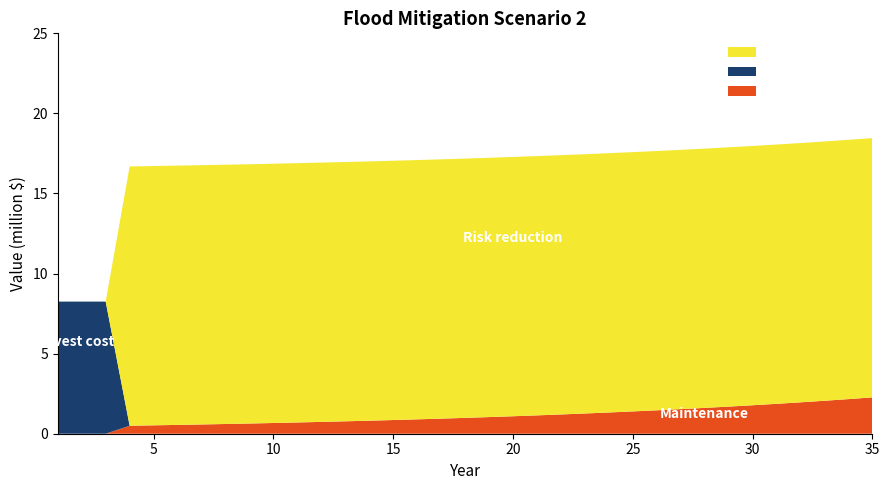

Reading right to left, list all the values displayed in this chart.

Maintenance: 2.3	2.2	2.1	2.0	1.9	1.8	1.7	1.6	1.5	1.5	1.4	1.3	1.3	1.2	1.1	1.1	1.0	1.0	0.9	0.9	0.9	0.8	0.8	0.7	0.7	0.7	0.6	0.6	0.6	0.6	0.5	0.5	0.0	0.0	0.0
Invest cost: 0.0	0.0	0.0	0.0	0.0	0.0	0.0	0.0	0.0	0.0	0.0	0.0	0.0	0.0	0.0	0.0	0.0	0.0	0.0	0.0	0.0	0.0	0.0	0.0	0.0	0.0	0.0	0.0	0.0	0.0	0.0	0.0	8.2	8.2	8.2
Risk reduction: 16.2	16.2	16.2	16.2	16.2	16.2	16.2	16.2	16.2	16.2	16.2	16.2	16.2	16.2	16.2	16.2	16.2	16.2	16.2	16.2	16.2	16.2	16.2	16.2	16.2	16.2	16.2	16.2	16.2	16.2	16.2	16.2	0.0	0.0	0.0